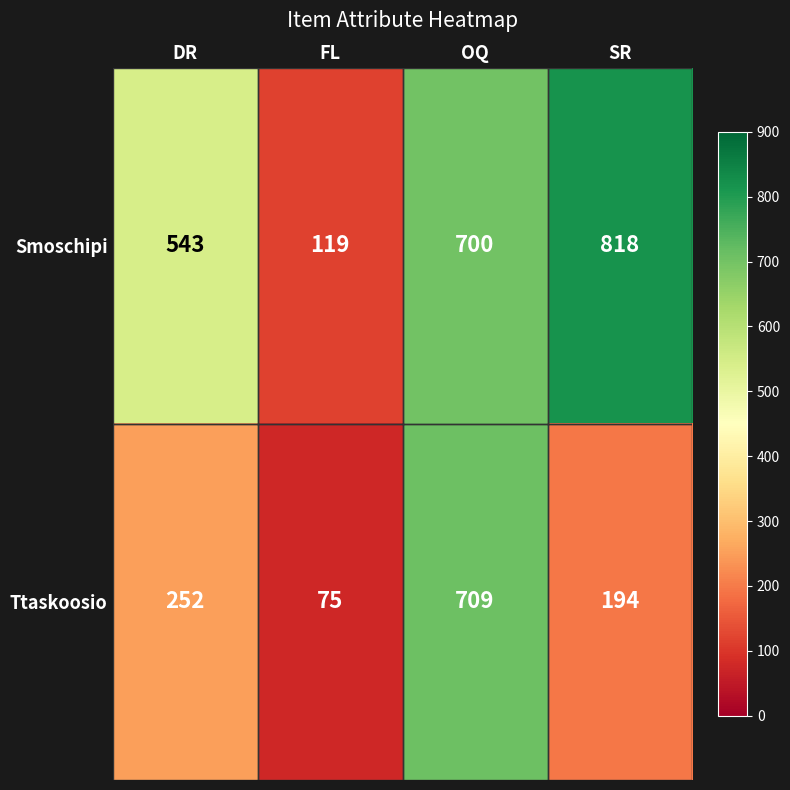

What is the spread (max minus min) of values at SR?

624